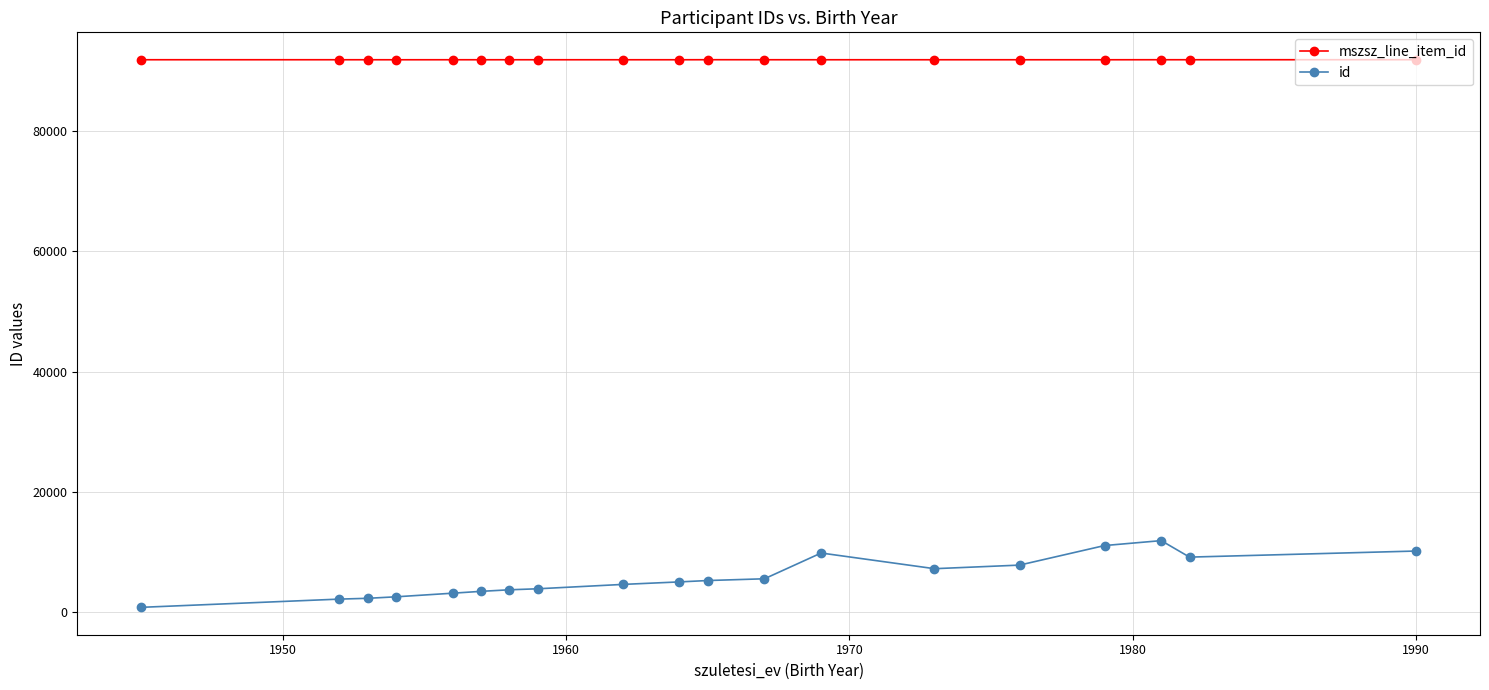

True or false: mszsz_line_item_id and id cross at least once.

False